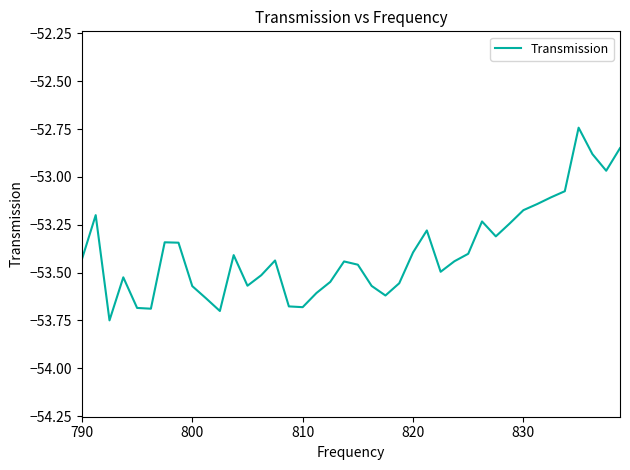

What is the difference between the maximum and minimum values?

1.0